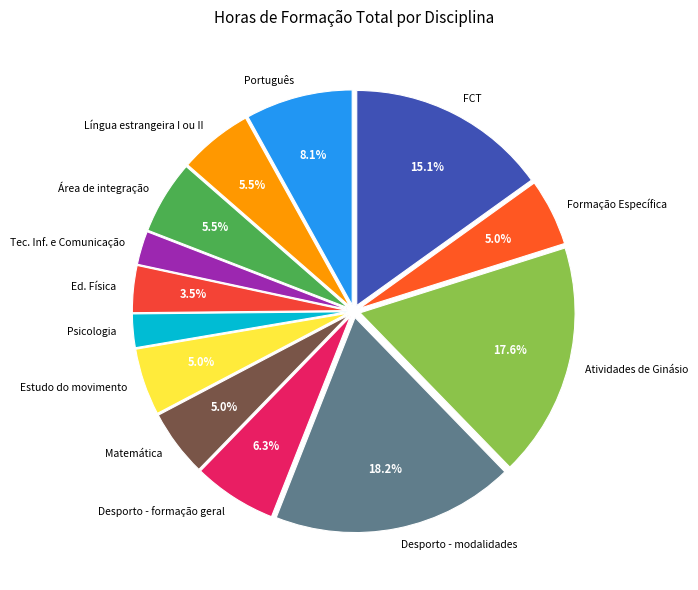

The Tec. Inf. e Comunicação slice represents 12% of the pie. True or false?

False